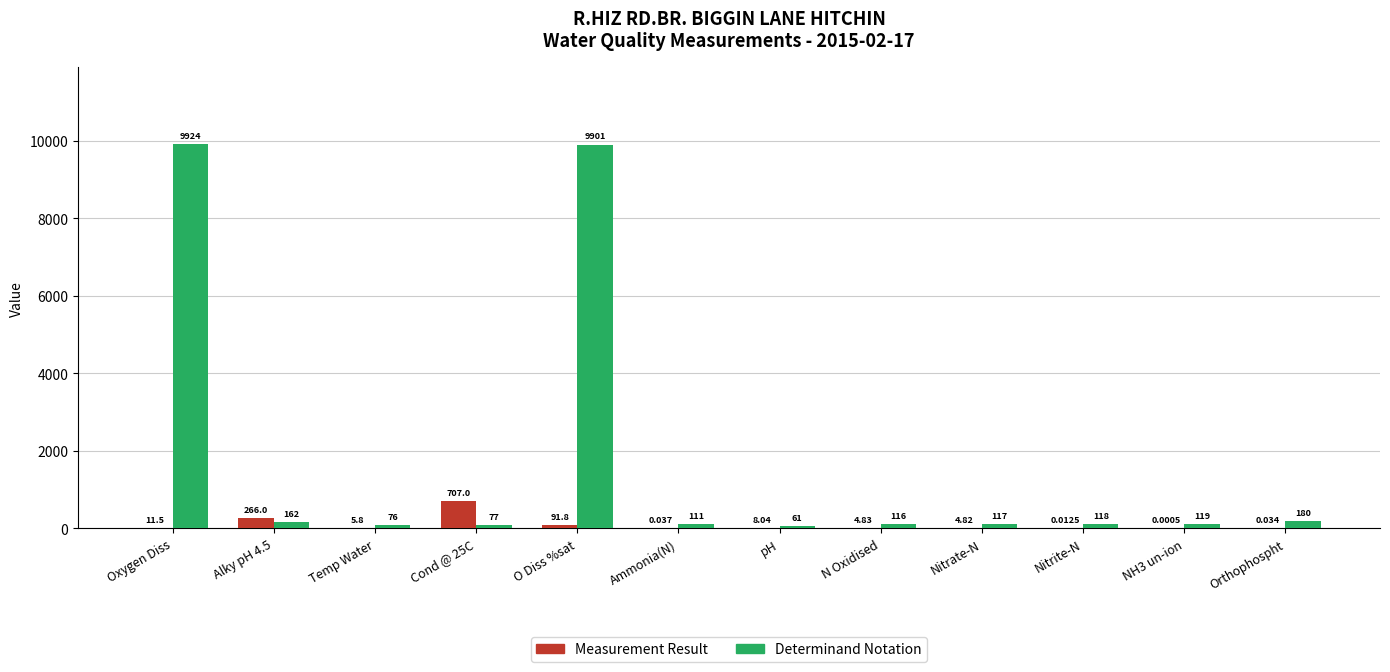

What are all the series names shown in the legend?

Measurement Result, Determinand Notation